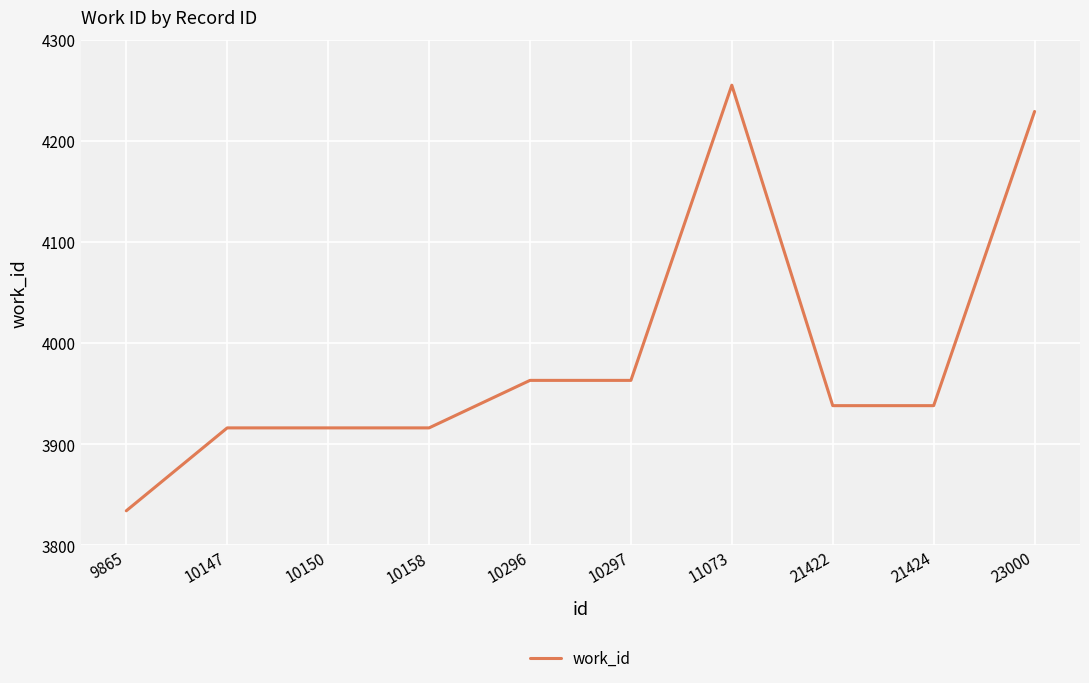

How many values are below 3938?

4